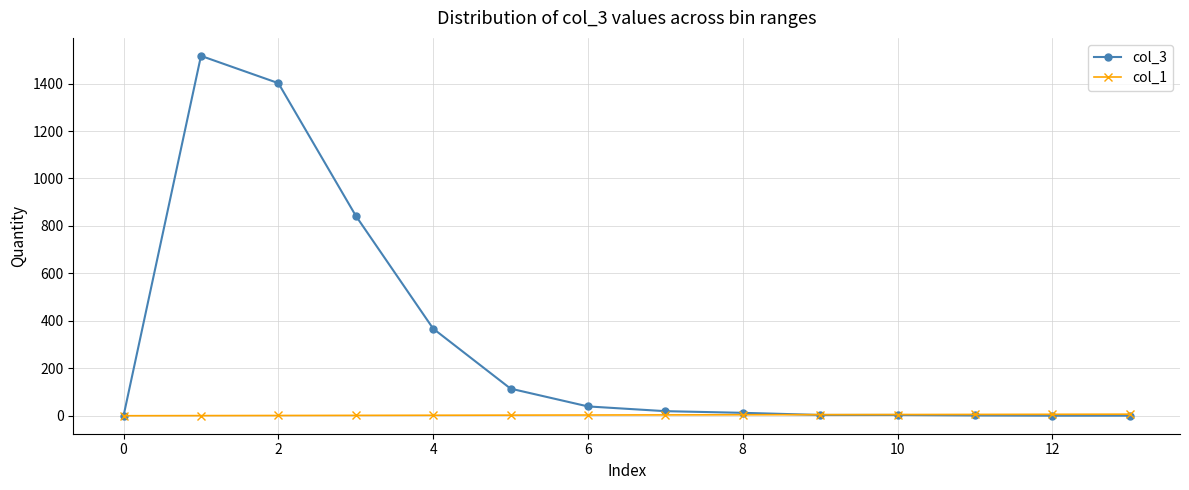

What is the difference between the maximum and minimum values in the col_1 series?

6.5